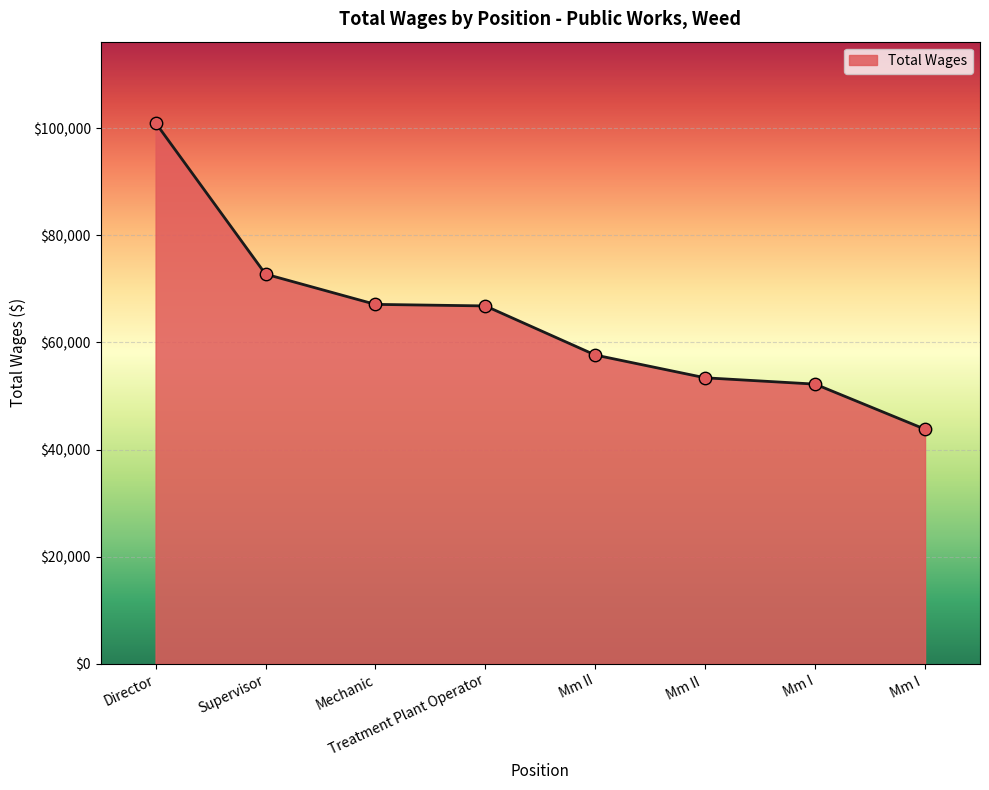

Which has a higher value, Treatment Plant Operator or Mm I?

Treatment Plant Operator